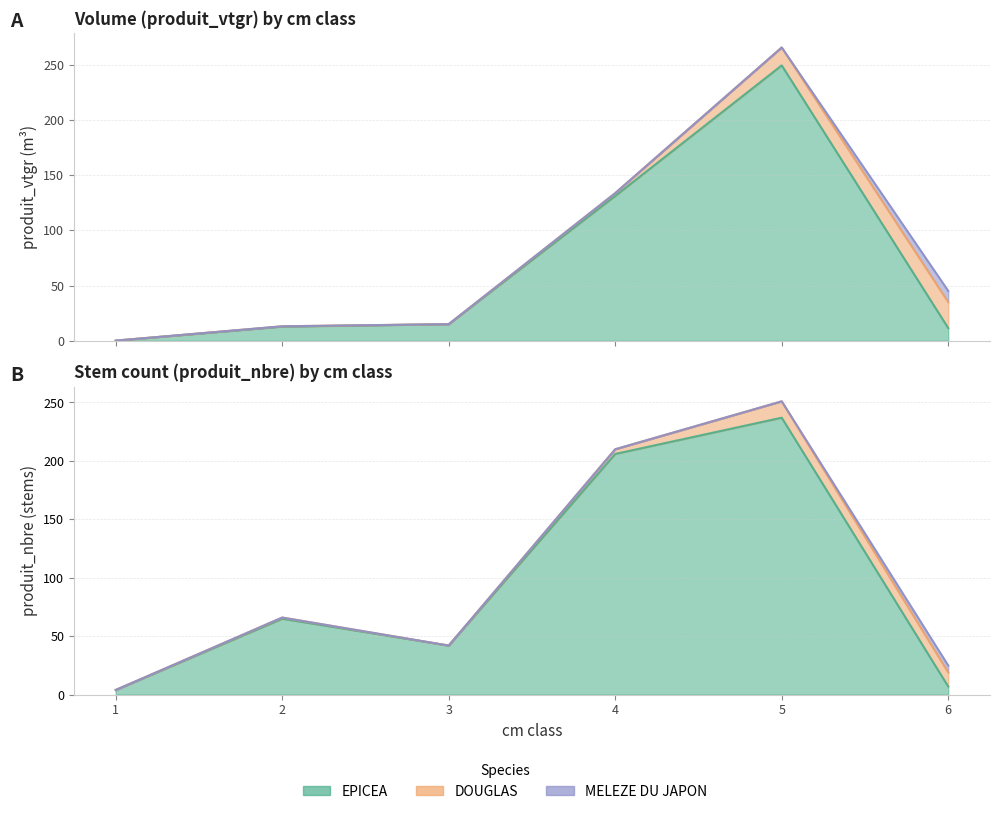

What are all the series names shown in the legend?

EPICEA, DOUGLAS, MELEZE DU JAPON